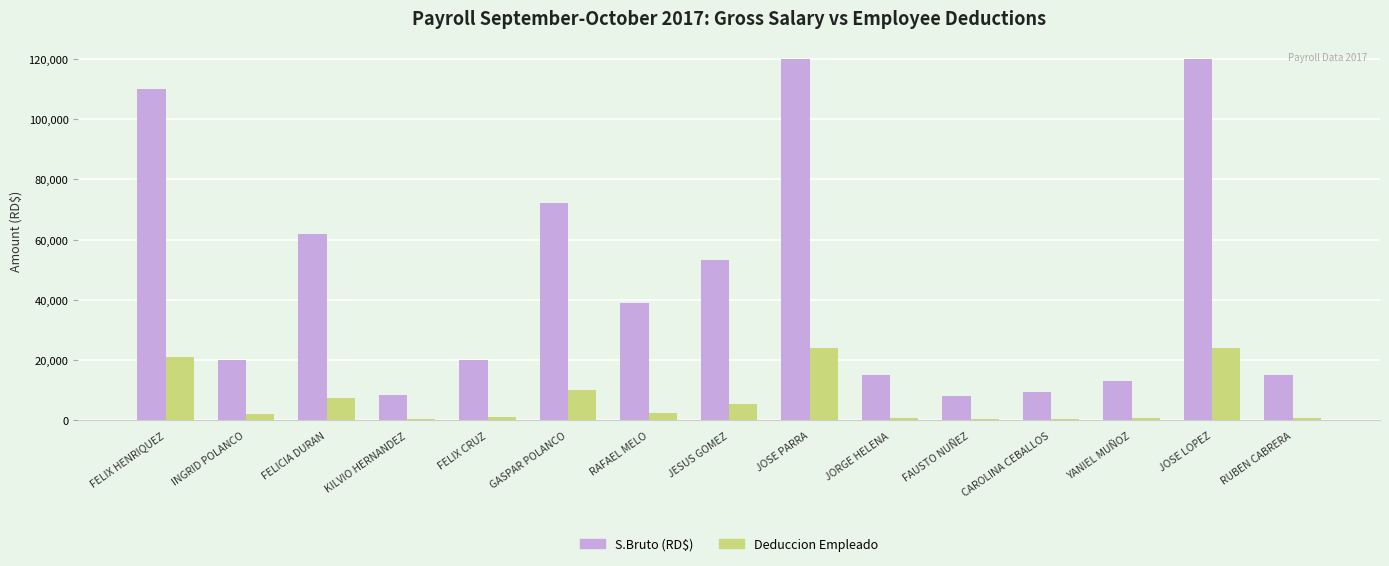

What is the maximum value shown in the chart?

120000.0